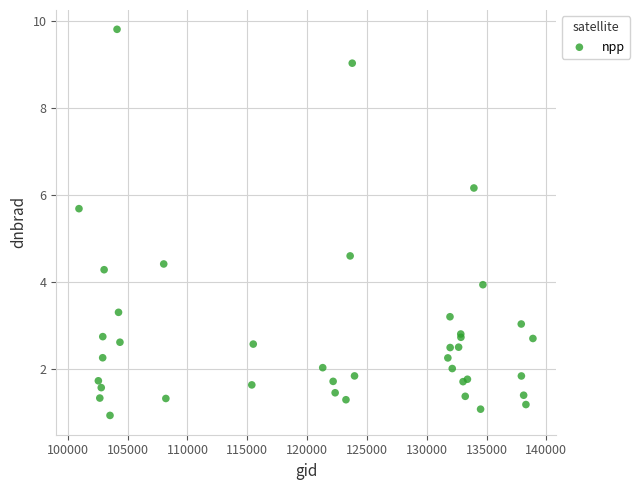

What Y value in the scatter plot is closest to 5?

4.6